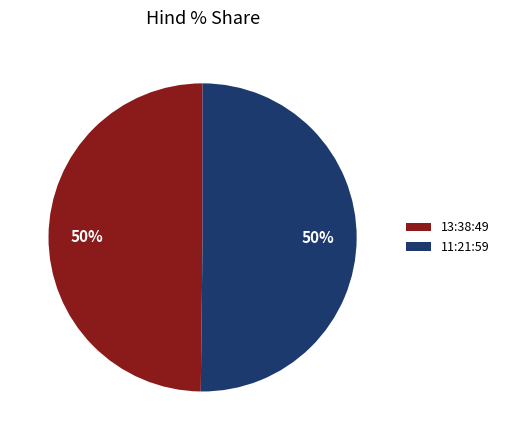

Is the sum of 11:21:59 and 13:38:49 greater than half?

Yes